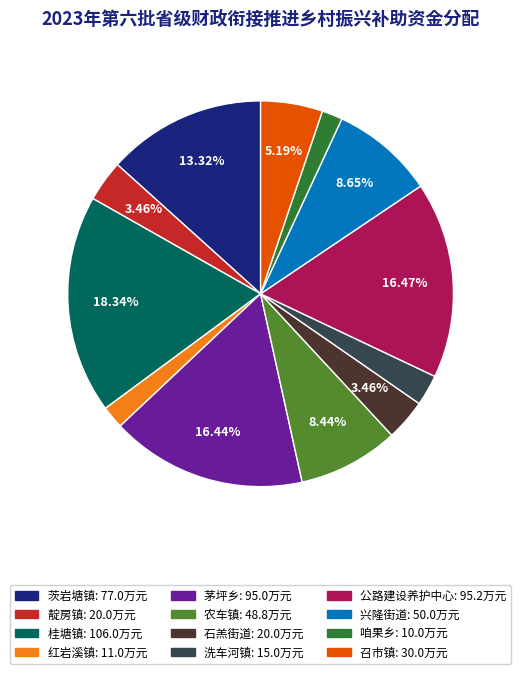

Do 石羔街道 and 桂塘镇 together represent more than half of the pie?

No